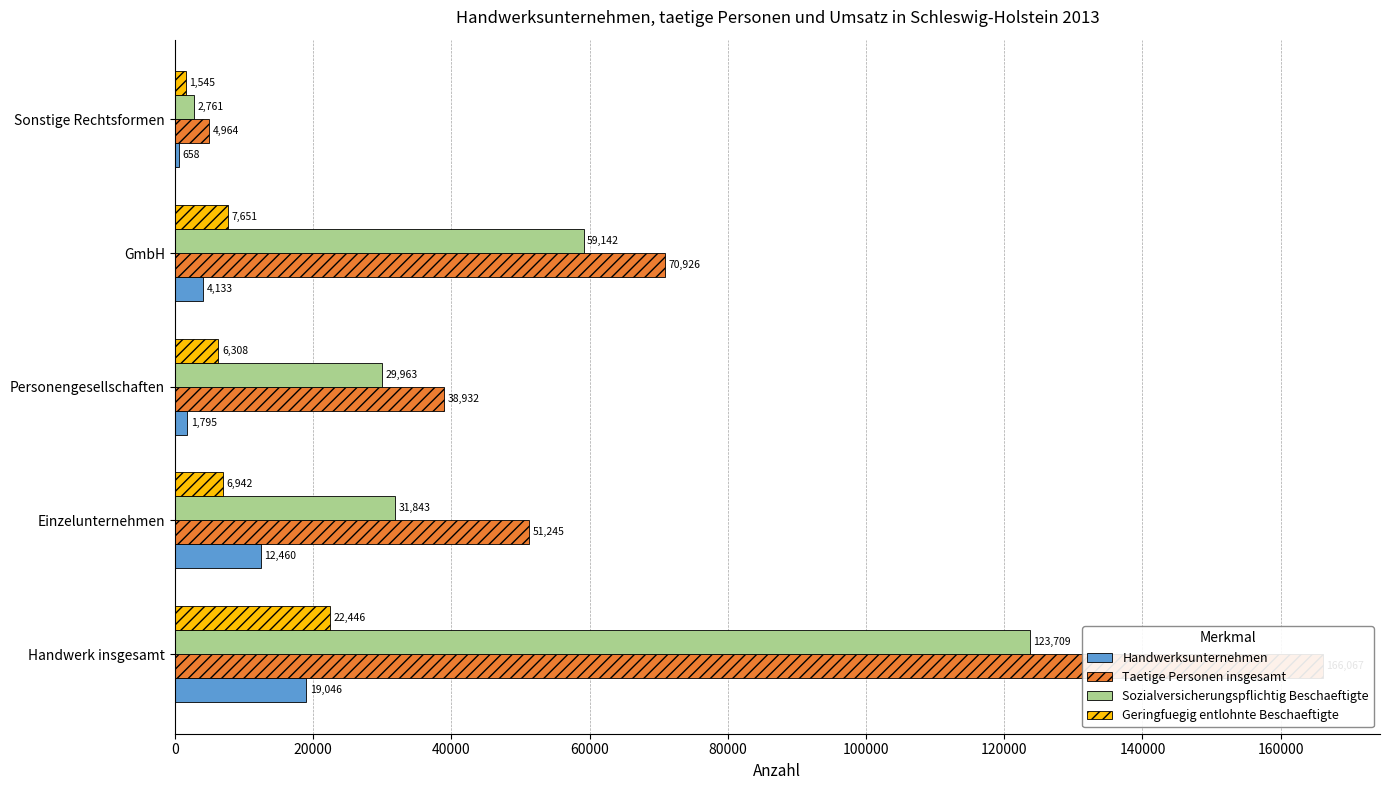

How many data points does each series have?

5